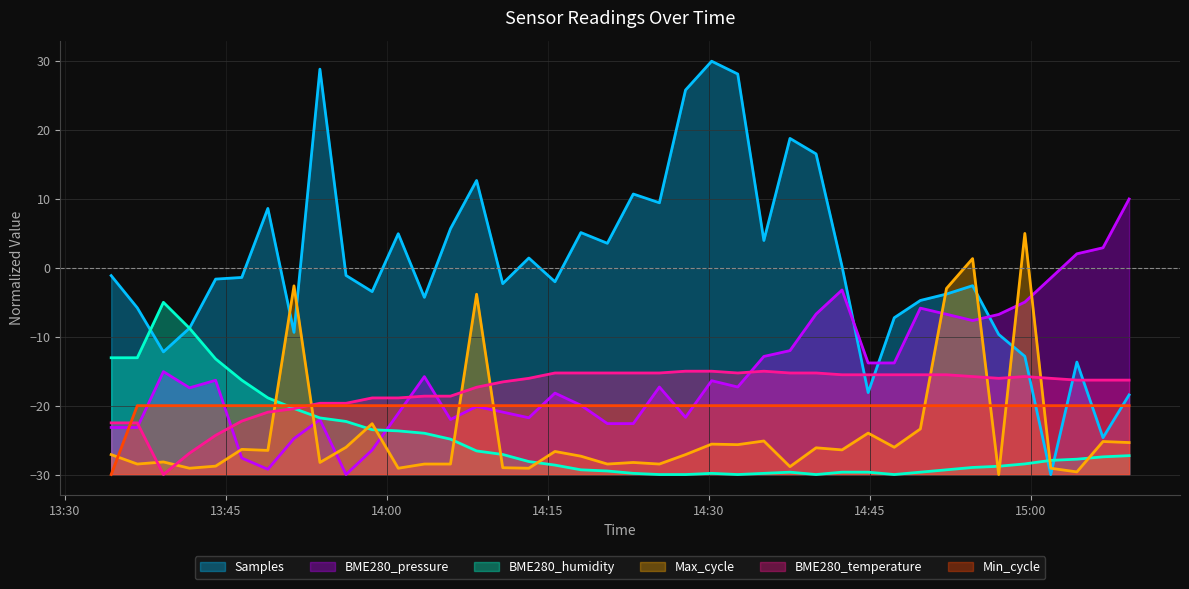

What is the maximum value shown in the chart?

30.0